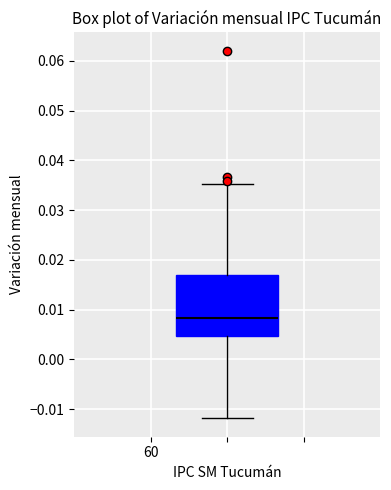

Read this box plot against the y-axis: the position of the median line, the range covered by the box, and the ends of both whiskers. The values are not printed on the chart, so give them approximately, as read against the axis.

median 0.008, box 0.005 to 0.017, whiskers -0.012 to 0.035